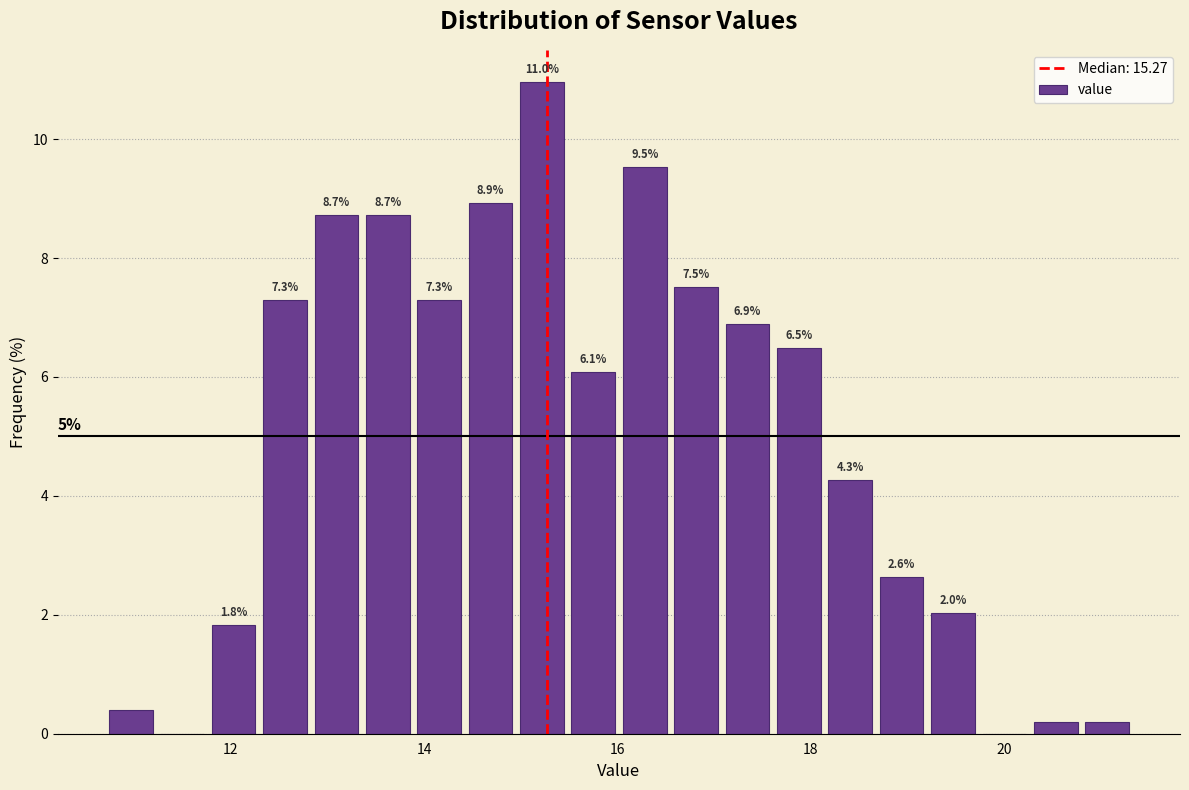

Around what value on the x-axis is the tallest bar? Give the approximate position of its centre, as read against the axis.

15.2